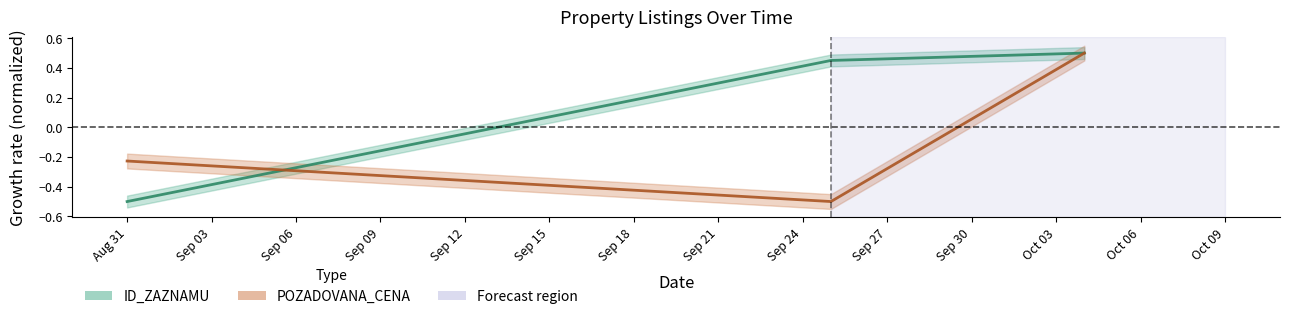

Reading left to right, extract all data points from this chart.

ID_ZAZNAMU center: -0.5	0.5	0.5
POZADOVANA_CENA center: -0.2	-0.5	0.5